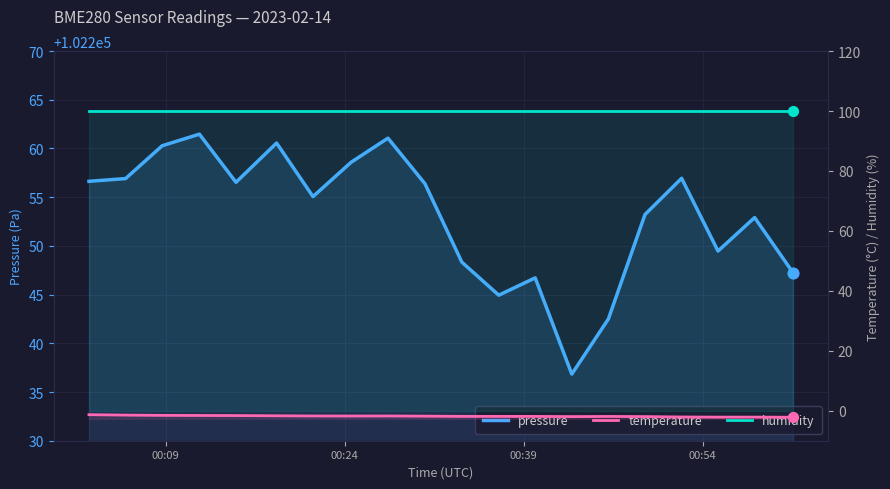

Is the value of temperature at 00:39 greater than the value of pressure at 18?

No